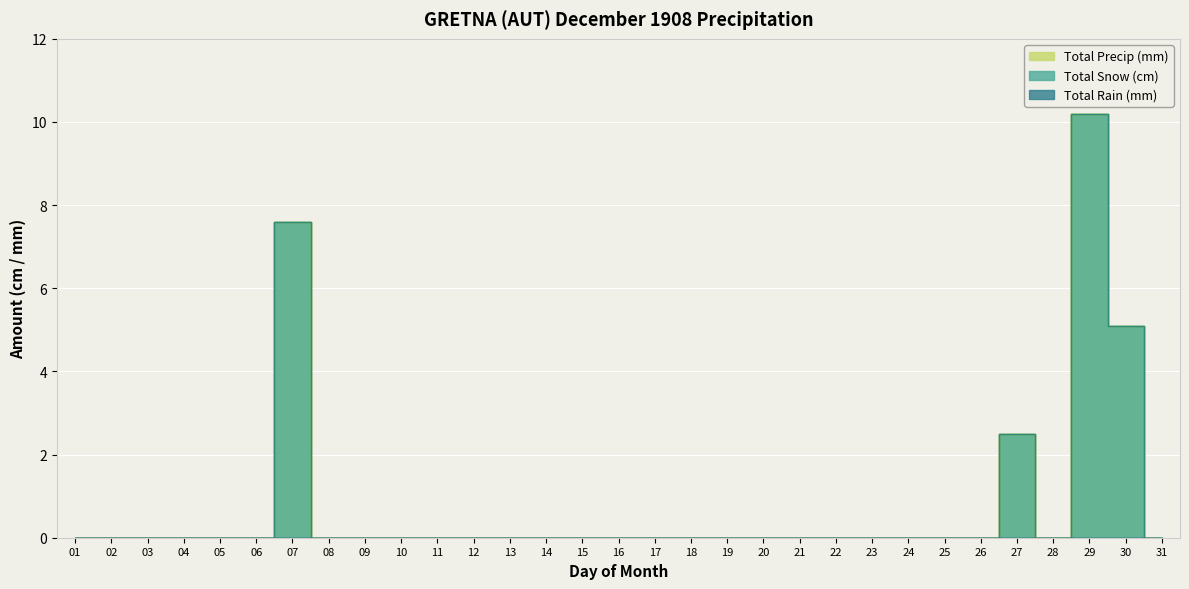

Rank the categories by Total Precip (mm) value from highest to lowest.

29, 07, 30, 27, 01, 02, 03, 04, 05, 06, 08, 09, 10, 11, 12, 13, 14, 15, 16, 17, 18, 19, 20, 21, 22, 23, 24, 25, 26, 28, 31